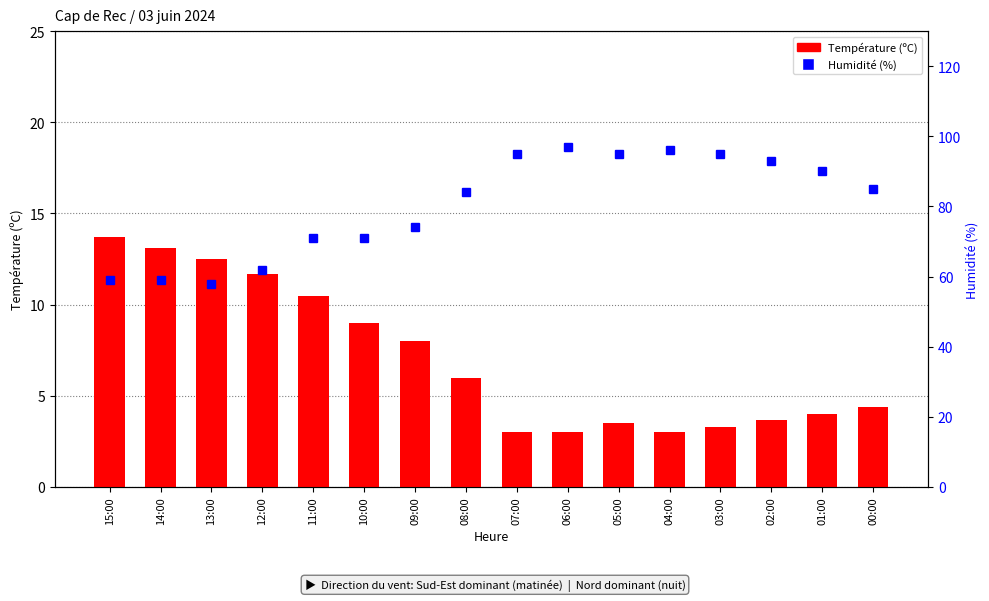

What position from the left is 13:00?

3